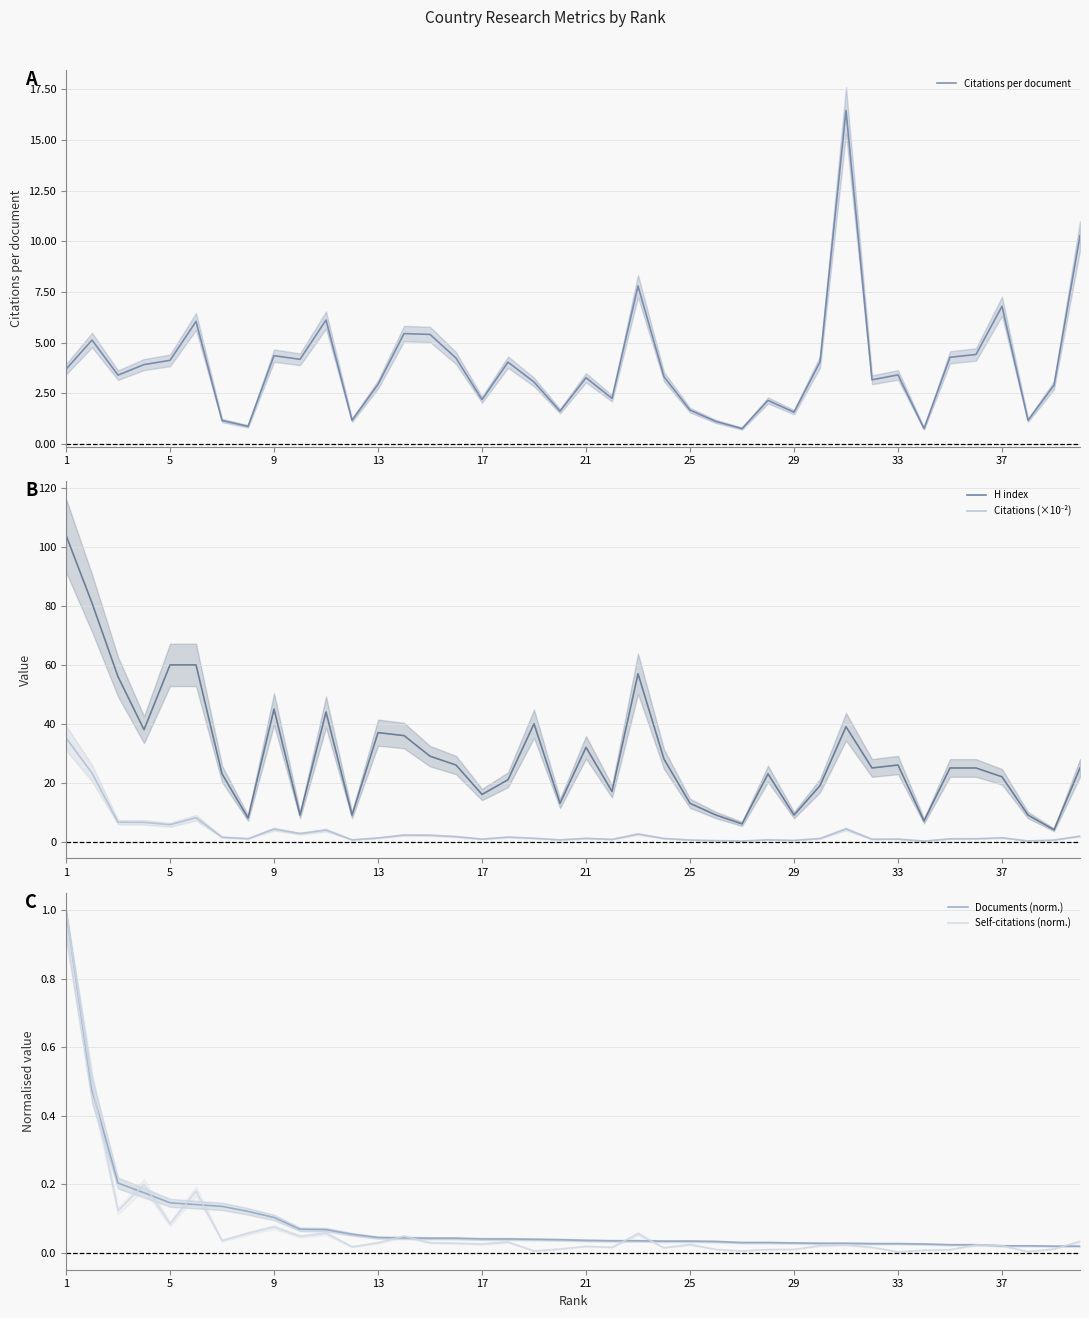

What is the highest value of the Self-citations (norm.) series?

1.0